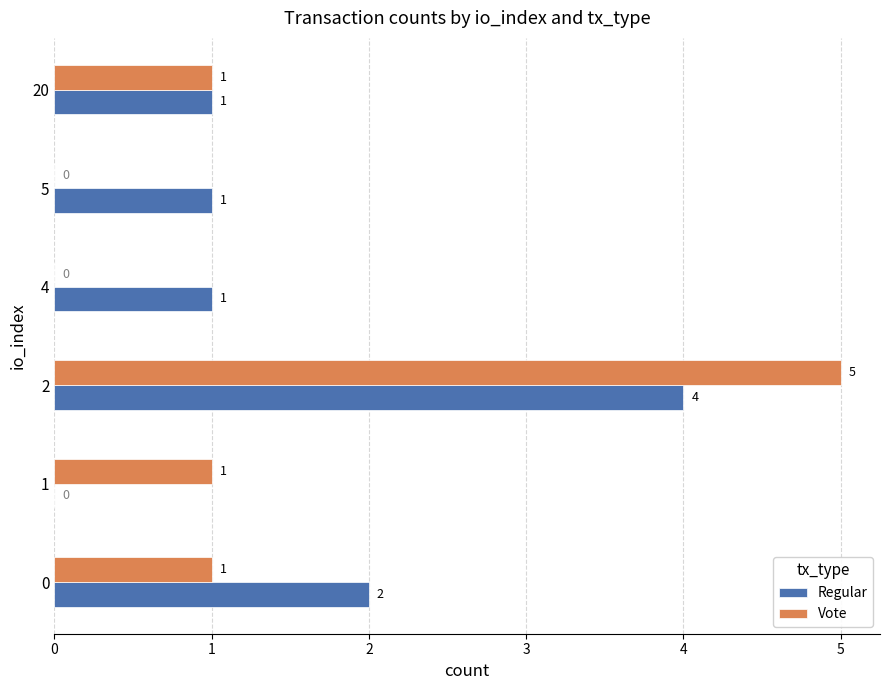

Which series has the largest total across all categories?

Regular